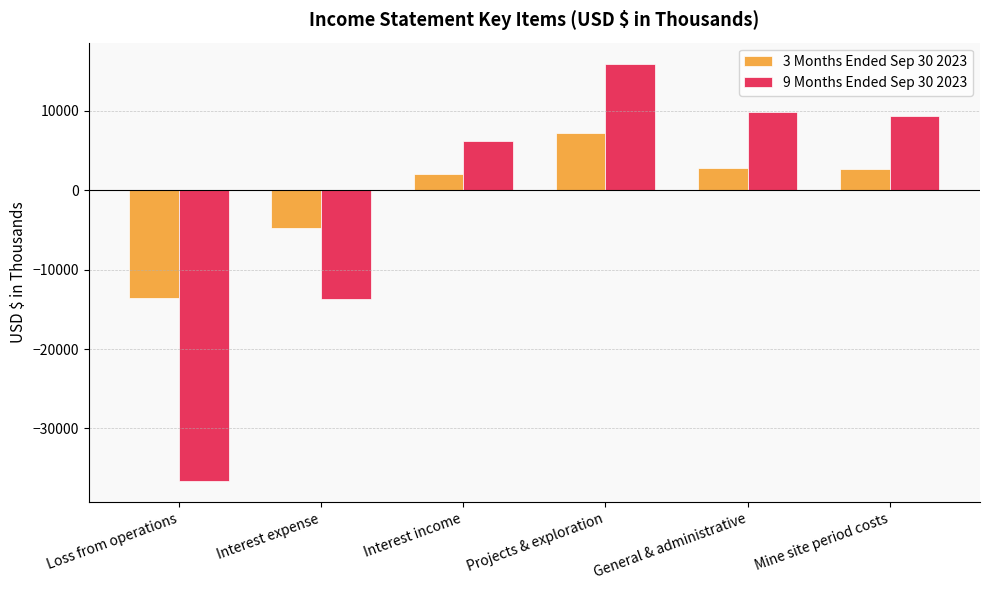

What is the difference between the highest and lowest values at Interest income?

4059